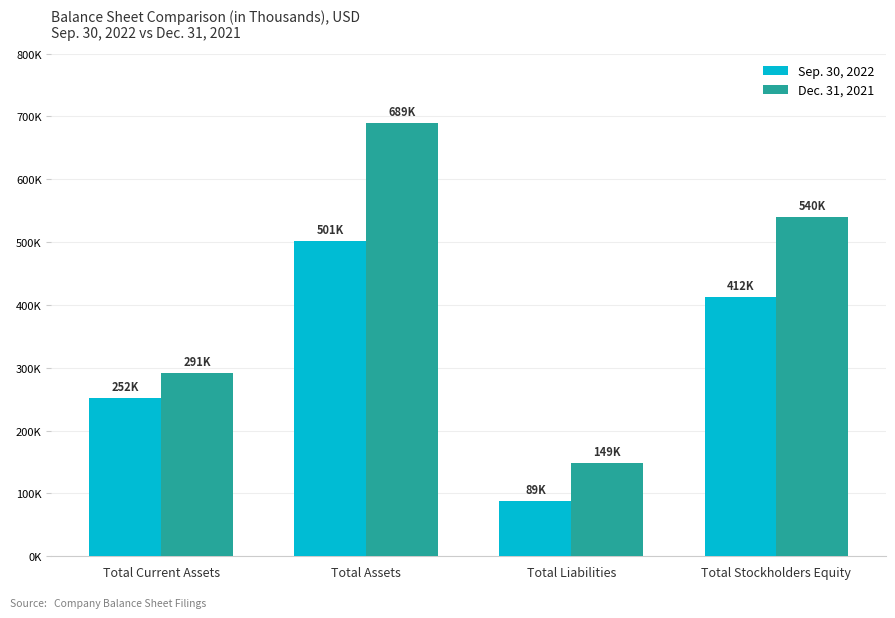

Does the chart contain any negative values?

No